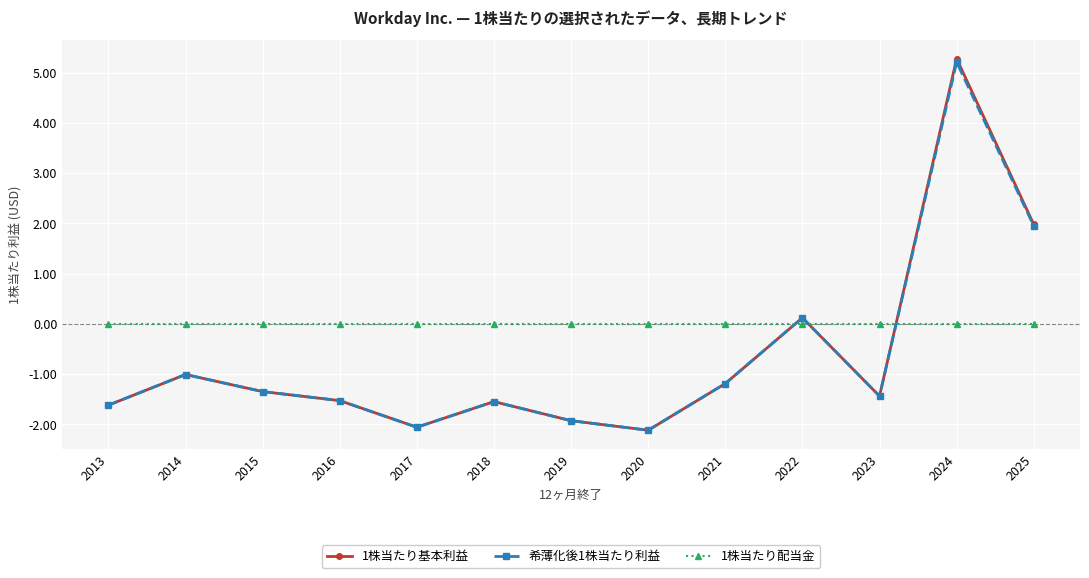

Which series has the largest range (max minus min)?

1株当たり基本利益